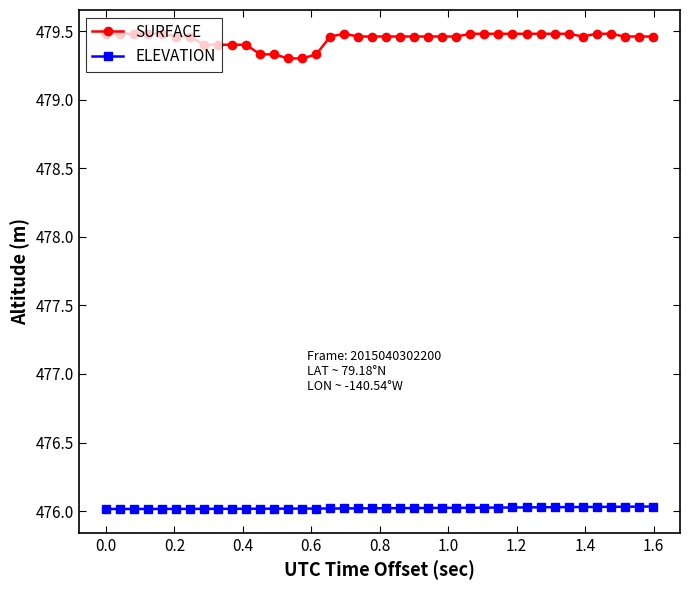

What are all the series names shown in the legend?

SURFACE, ELEVATION